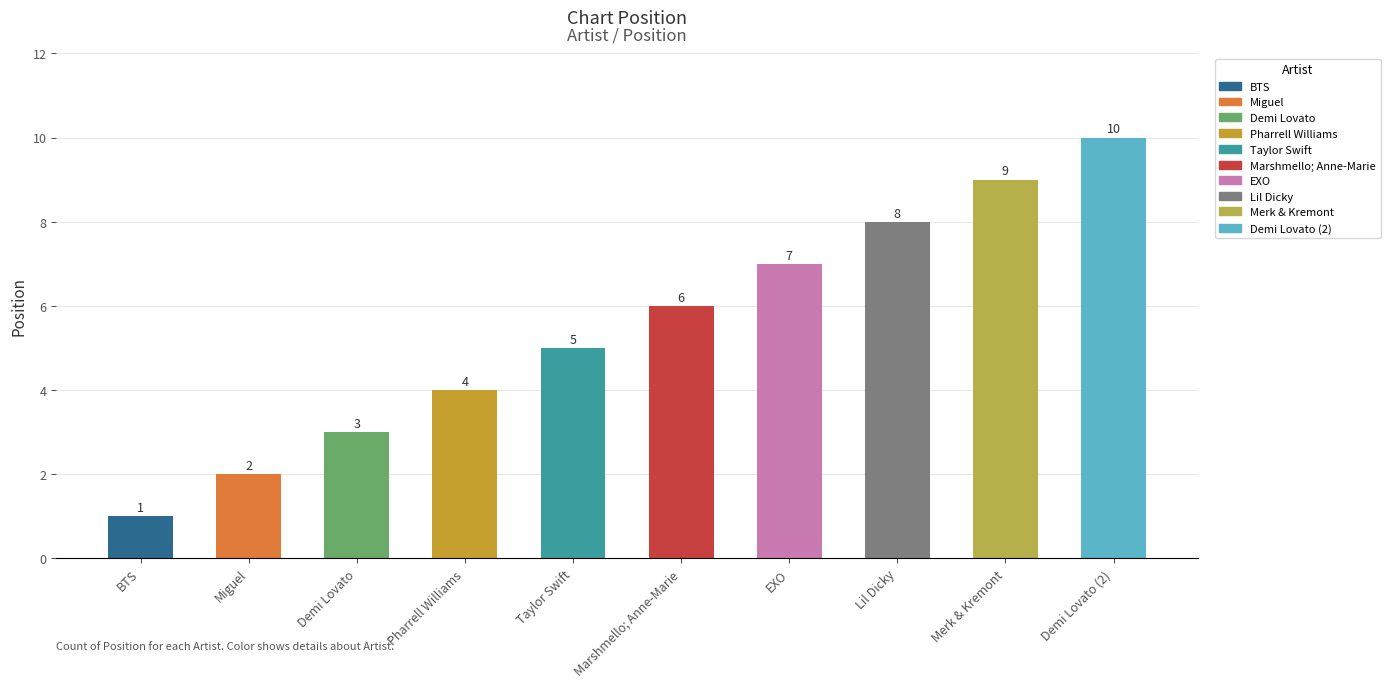

What is the change in value from Marshmello; Anne-Marie to EXO?

+1